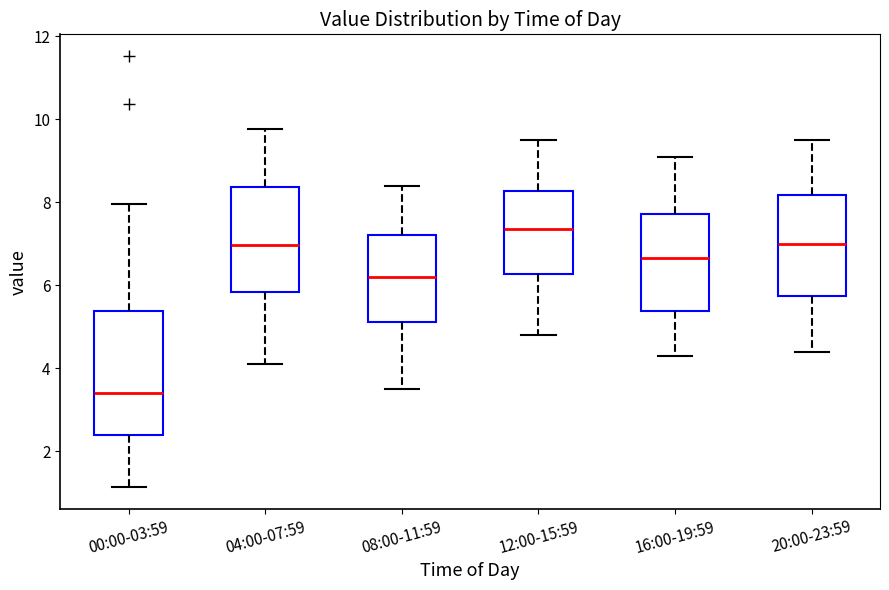

Which box is the tallest, from its lower edge to its upper edge?

00:00-03:59